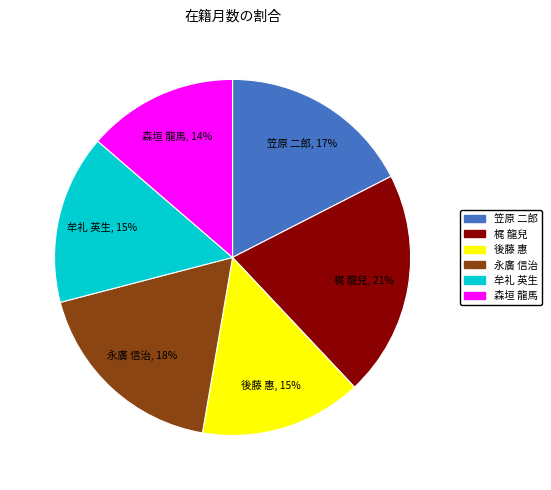

Do 後藤 惠 and 笠原 二郎 together represent more than half of the pie?

No